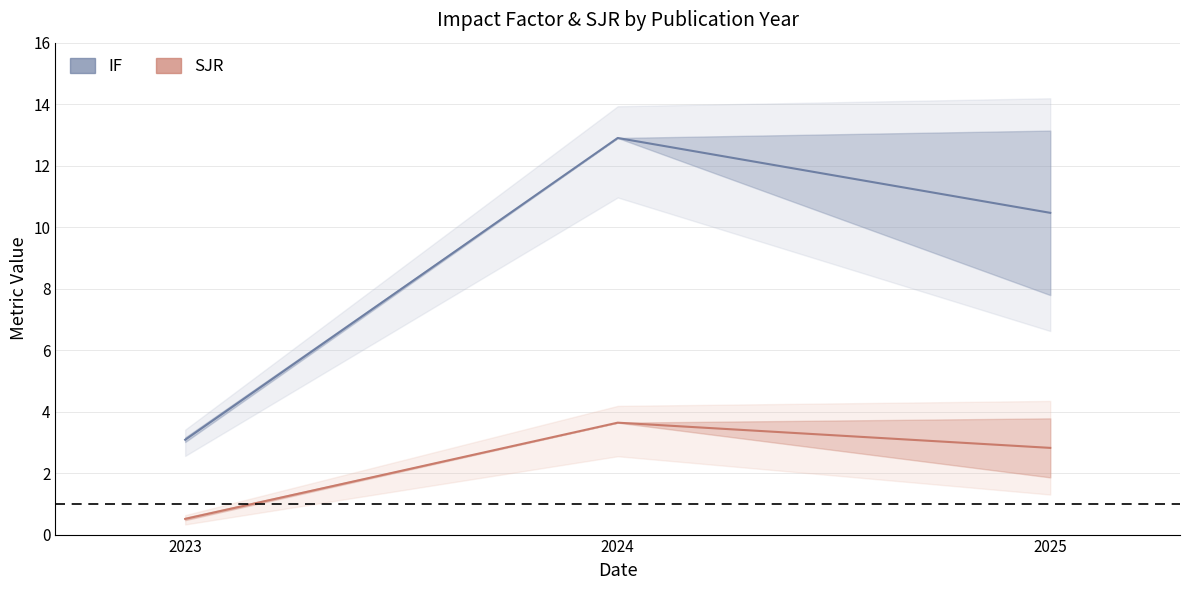

In IF, how many points are higher than both neighbors (excluding endpoints)?

1